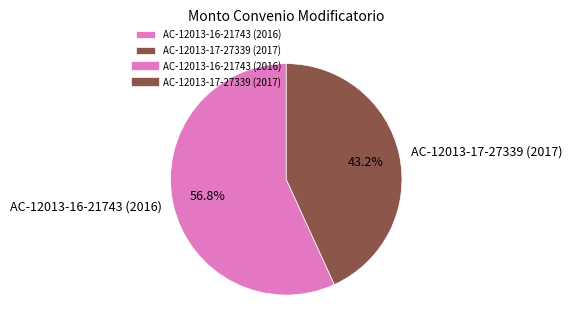

What is the ratio of the value at AC-12013-17-27339 (2017) to the value at AC-12013-16-21743 (2016)?

0.8